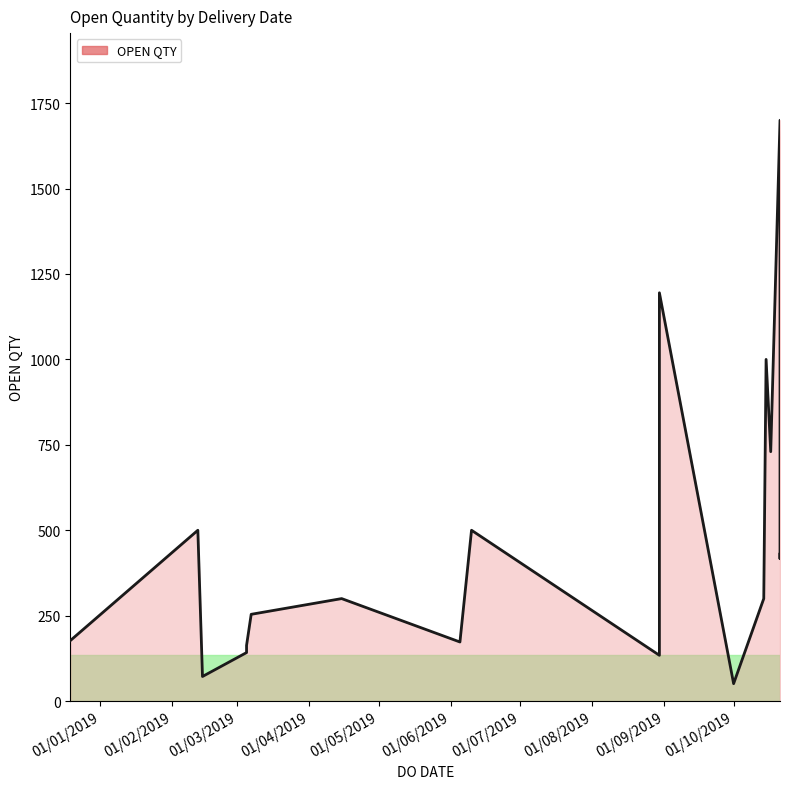

What is the maximum value shown in the chart?

1700